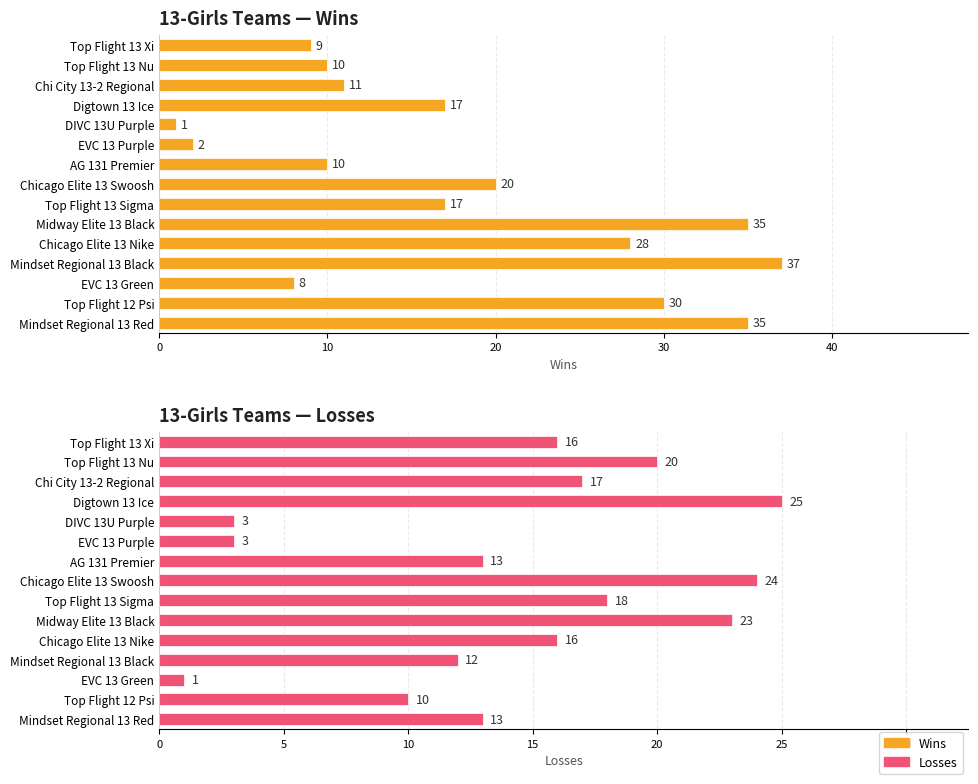

Between AG 131 Premier and Digtown 13 Ice, which series saw the biggest shift?

Losses